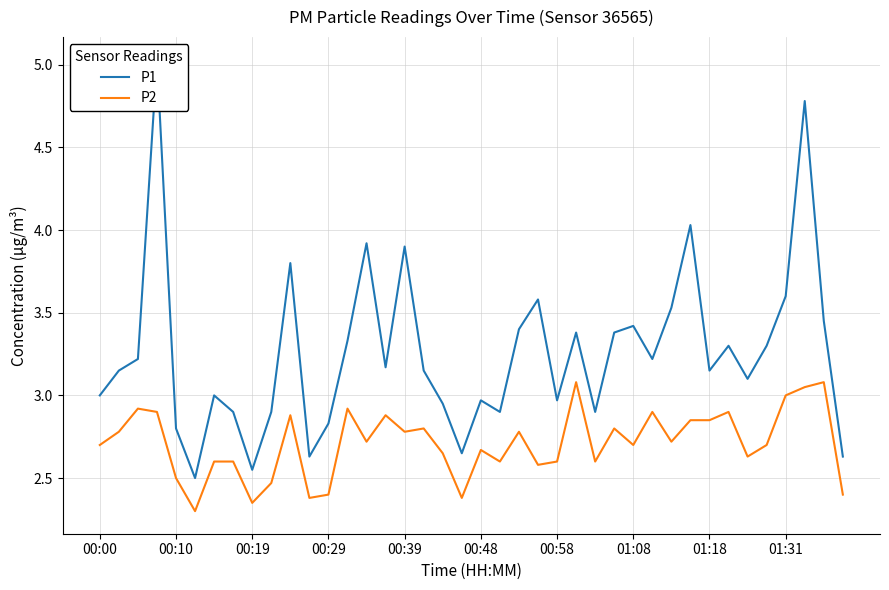

Rank the series at 31 from lowest to highest value.

P2, P1